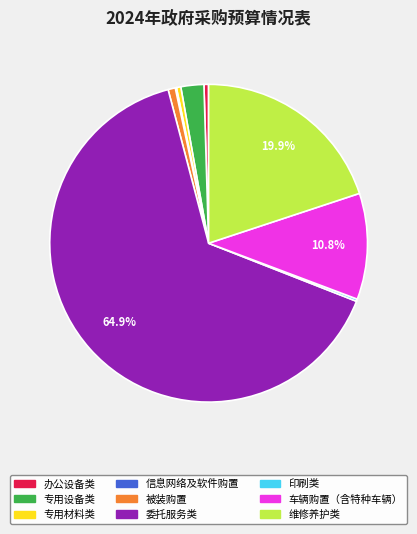

What percentage is the 委托服务类 slice, to the nearest percent?

65%